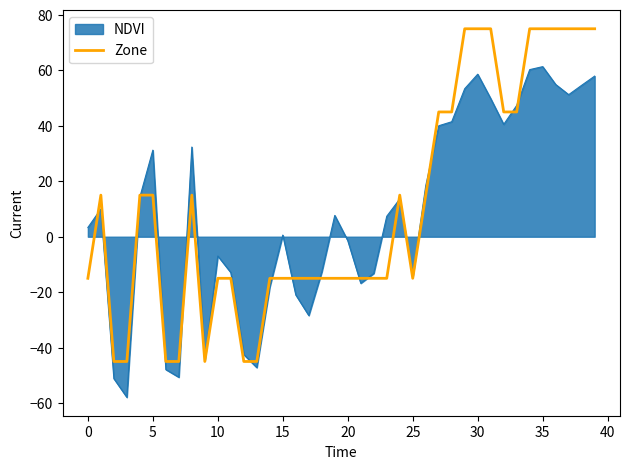

What is the maximum value shown in the chart?

75.0